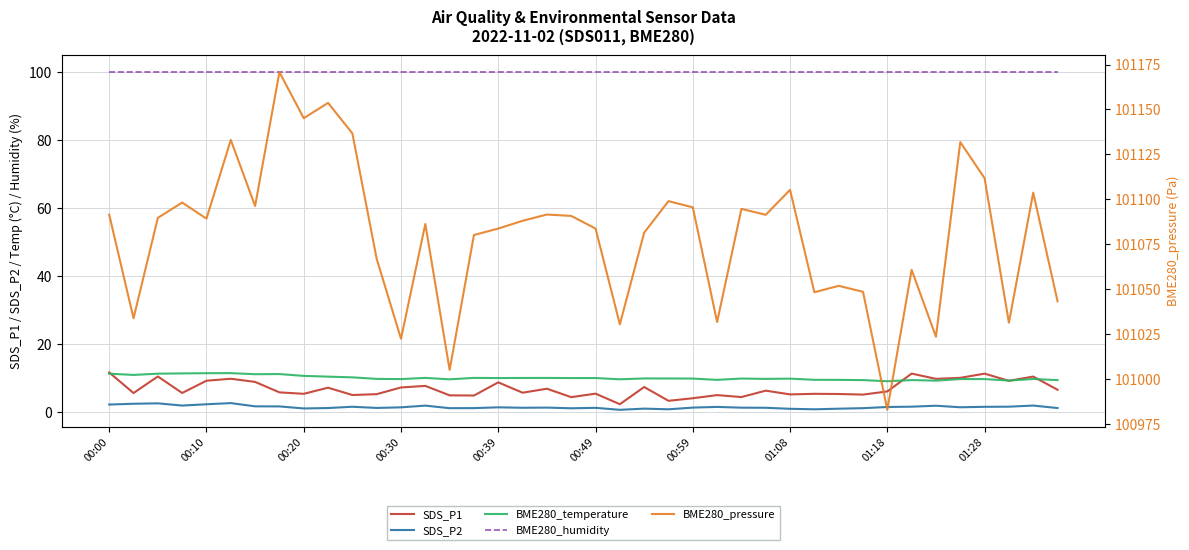

At 01:18, list the series in order from smallest to largest.

SDS_P2, SDS_P1, BME280_temperature, BME280_humidity, BME280_pressure